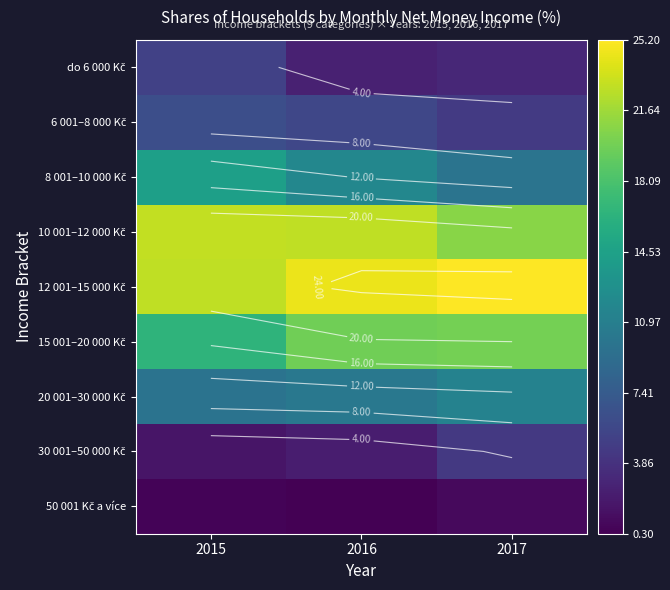

Where is 50 001 Kč a více nearest to the value 0?

2016